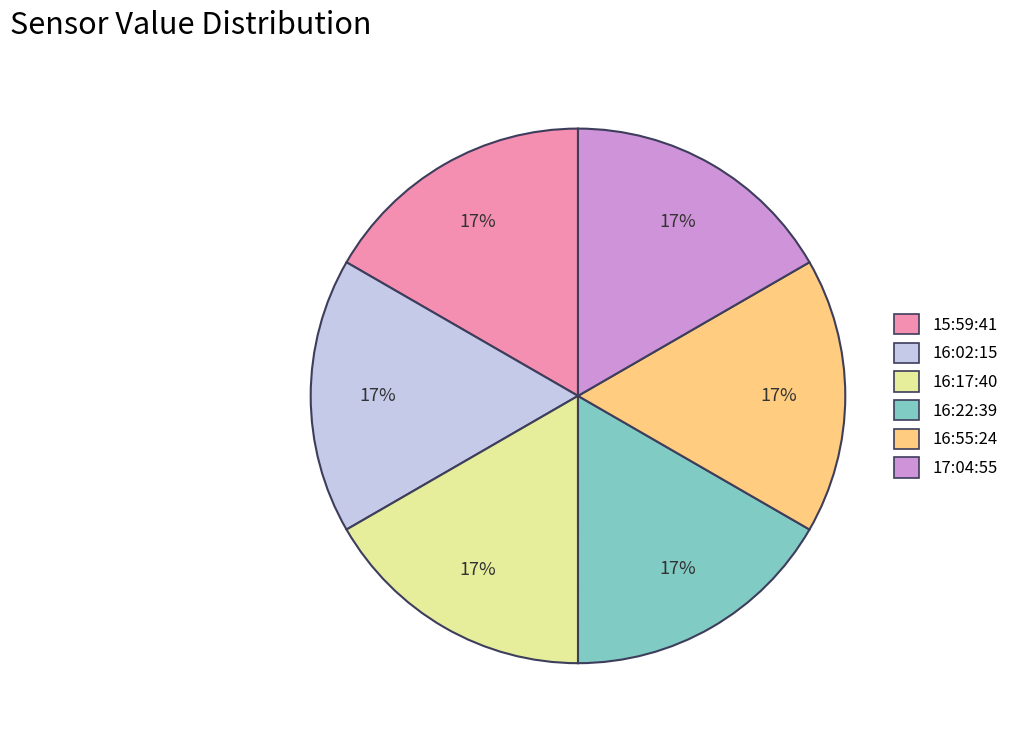

Is there a majority slice in this chart?

No